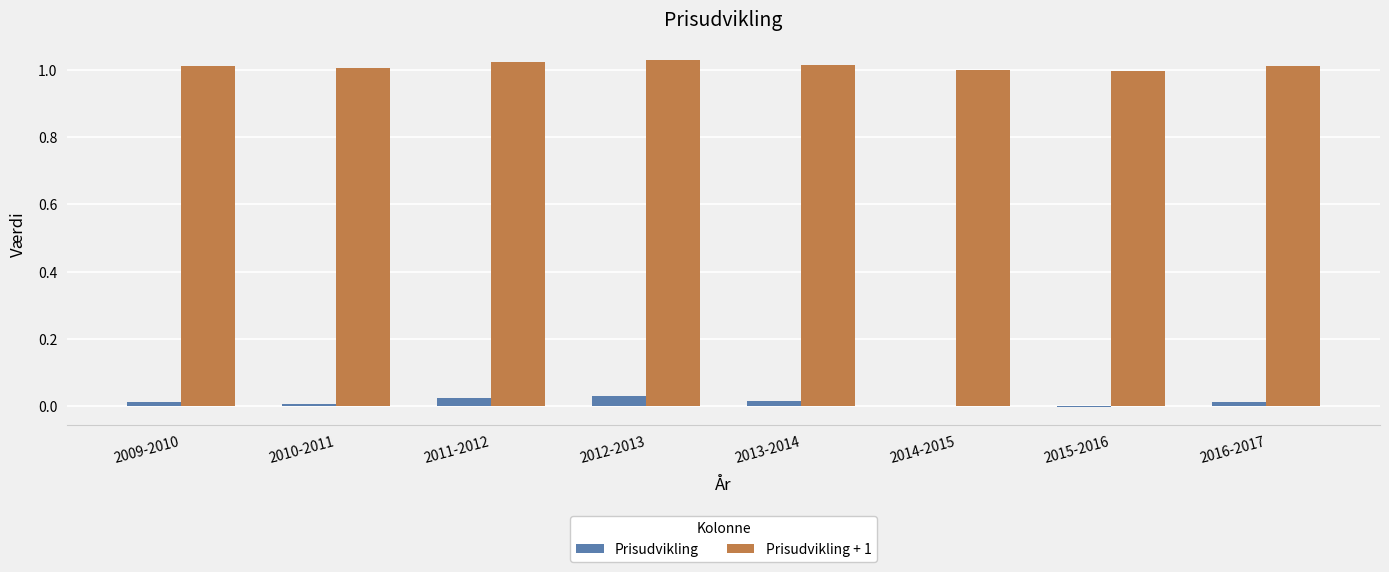

Is it true that Prisudvikling equals 0.0 at 2009-2010?

True